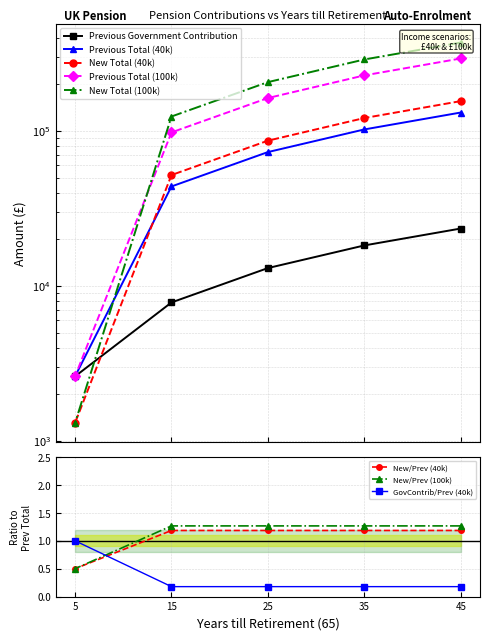

How many distinct data groups are displayed?

5